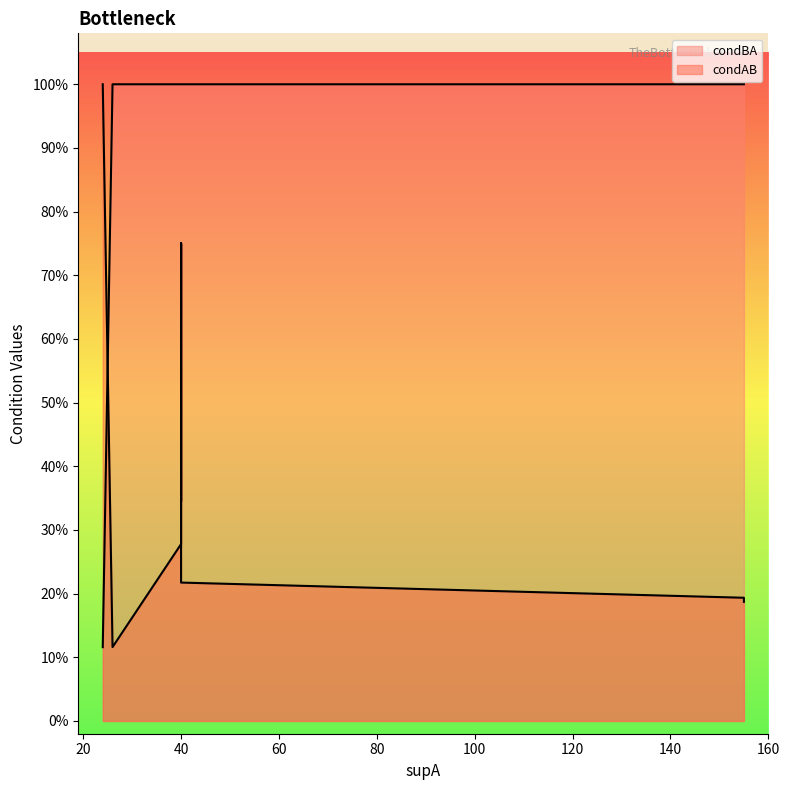

Approximately how many times larger is the value at 40 compared to 40?

1.0